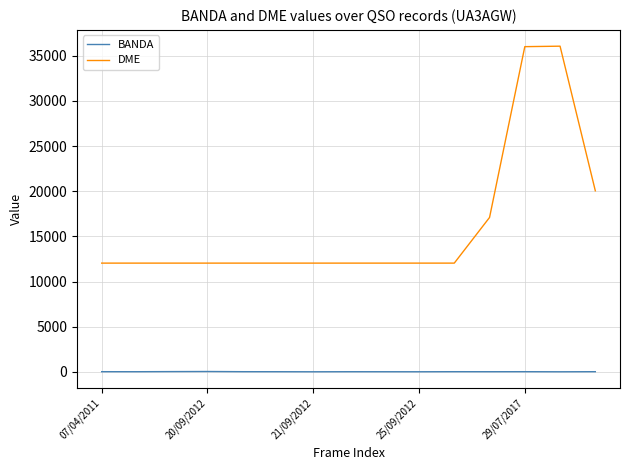

What is the greatest value displayed?

36057